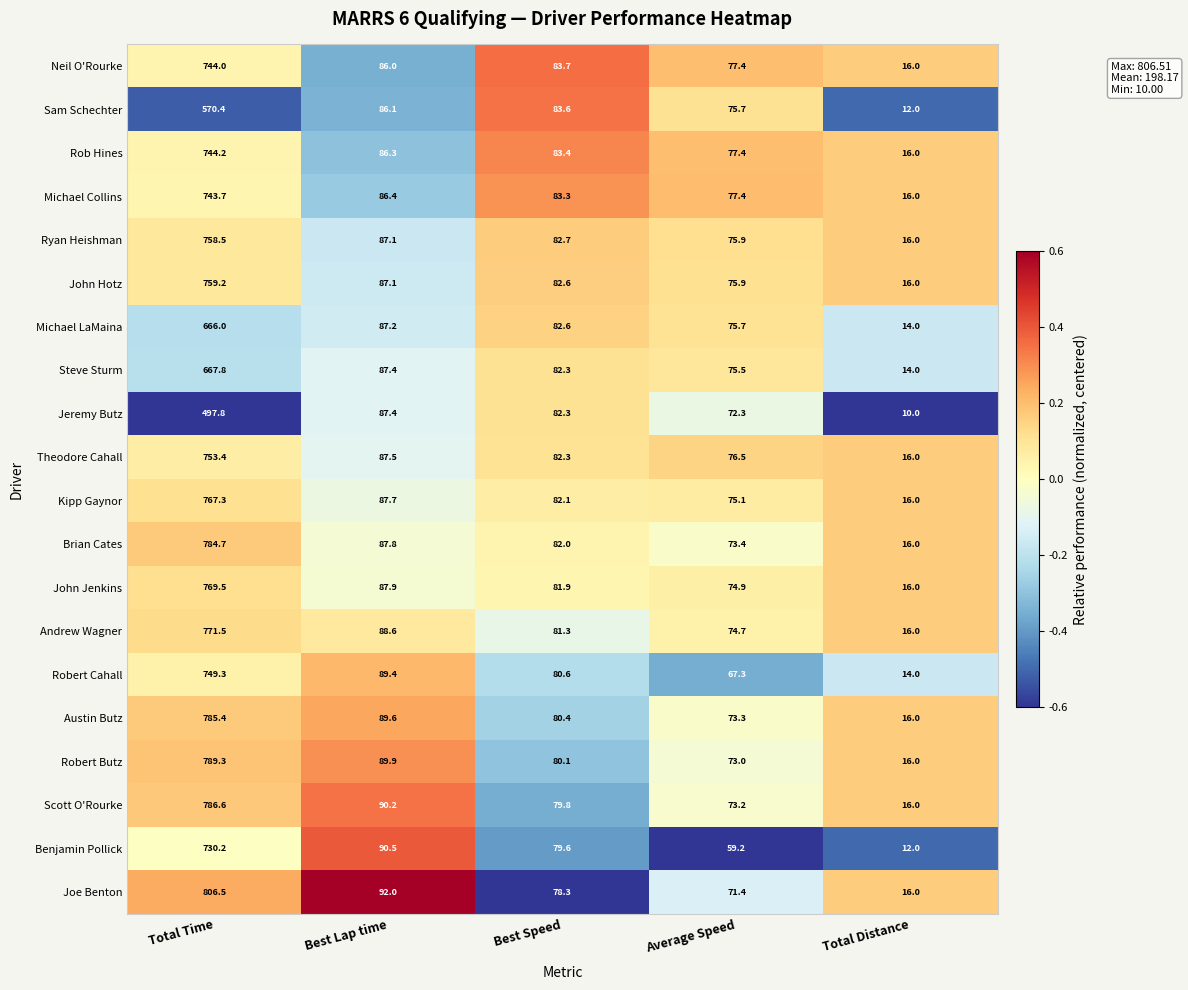

Which category has the highest value across all series?

Total Time